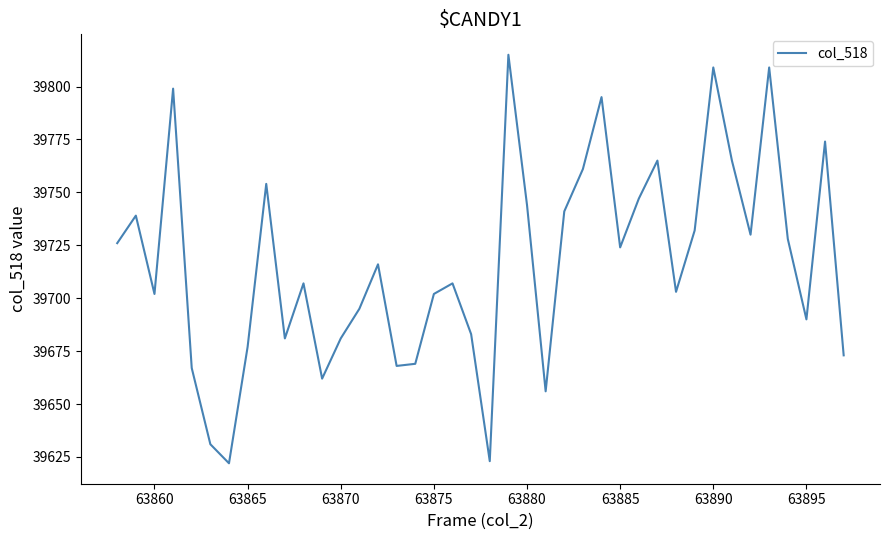

What is the difference between the maximum and minimum values?

193